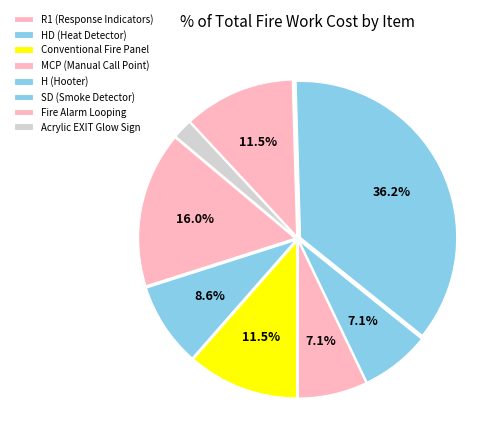

Approximately how many times larger is the value at MCP (Manual Call Point) compared to Conventional Fire Panel?

0.6